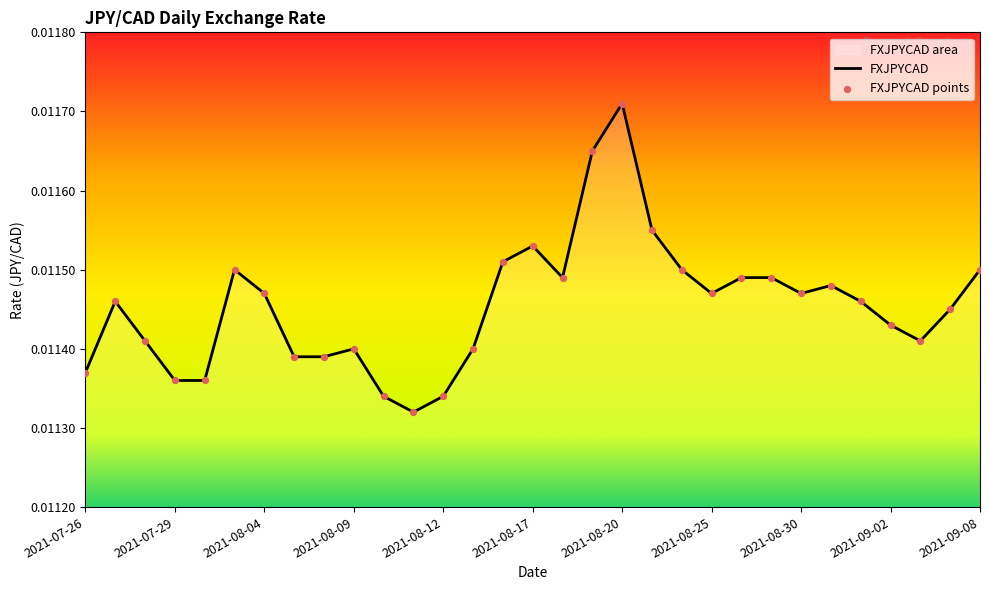

Which series has the largest Y range (max minus min)?

FXJPYCAD